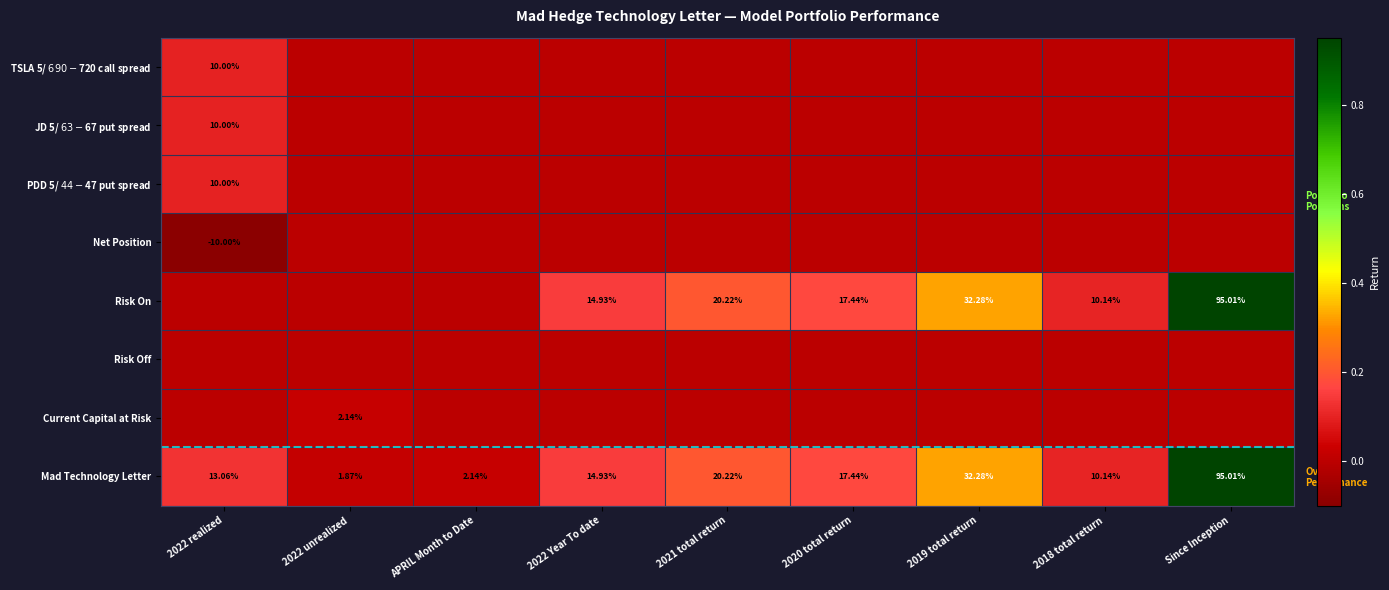

Rank the categories by Mad Technology Letter value from lowest to highest.

2022 unrealized, APRIL Month to Date, 2018 total return, 2022 realized, 2022 Year To date, 2020 total return, 2021 total return, 2019 total return, Since Inception